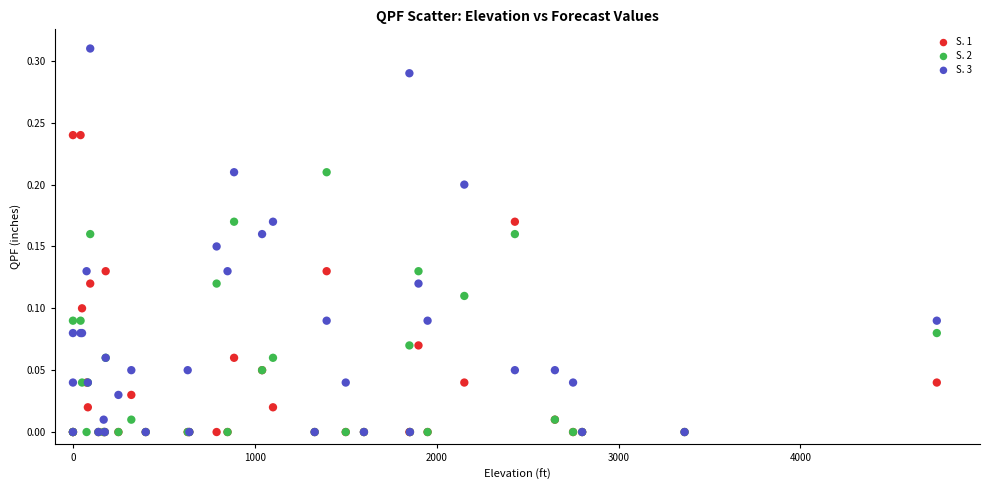

Which series has the largest Y range (max minus min)?

S. 3